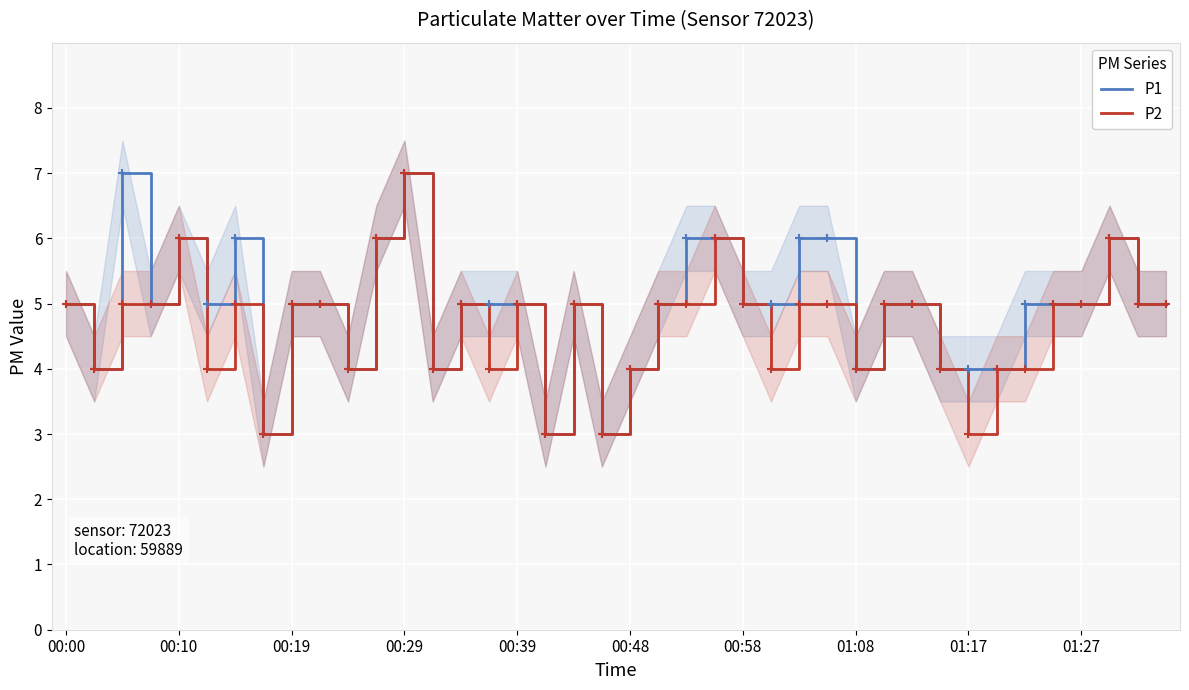

Count the P1 values in the range 4 to 6.

35